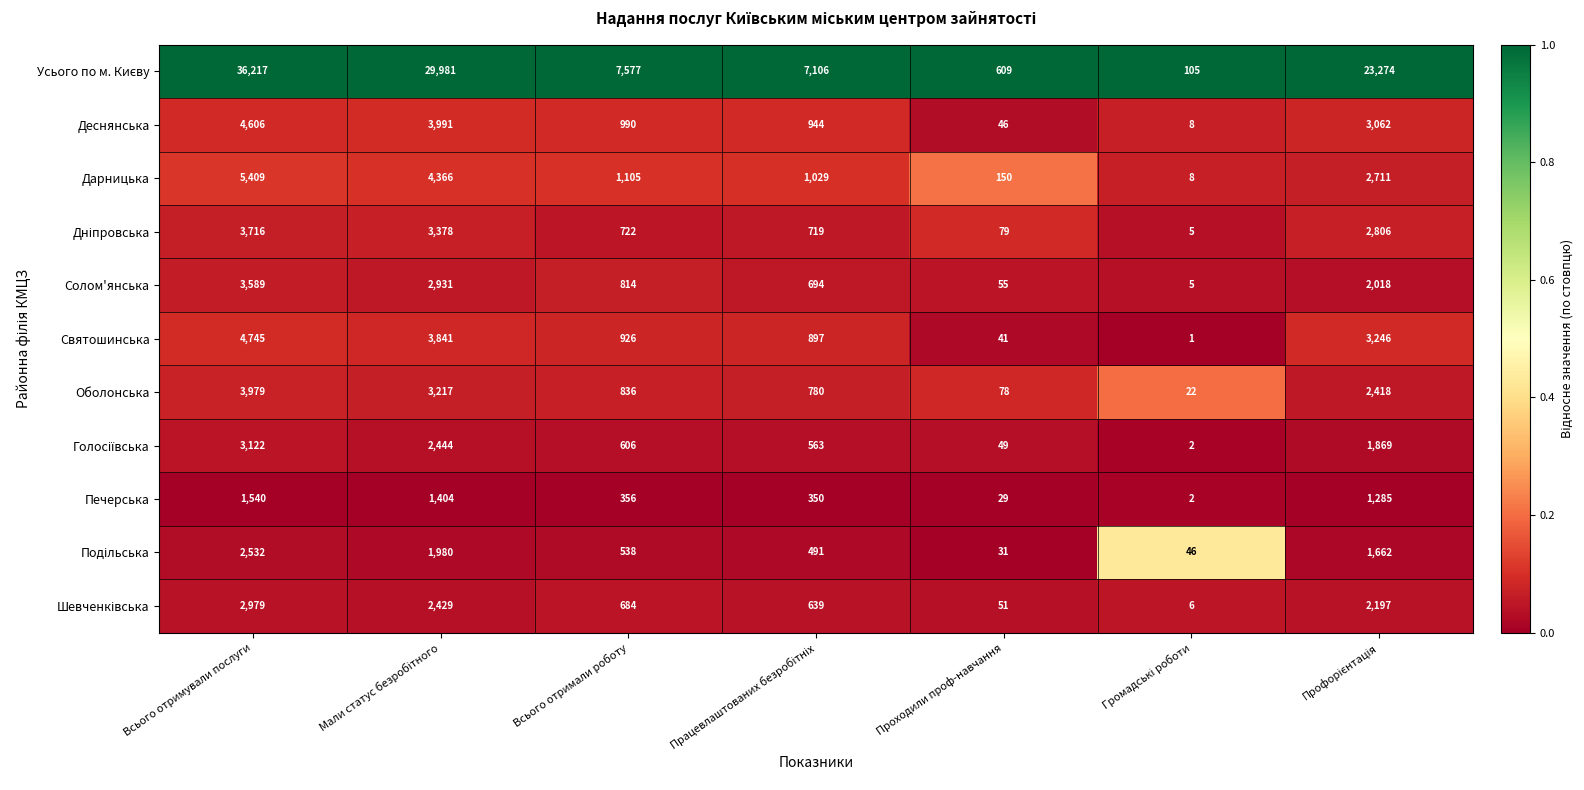

What is the total value across all series at Всього отримали роботу?

15154